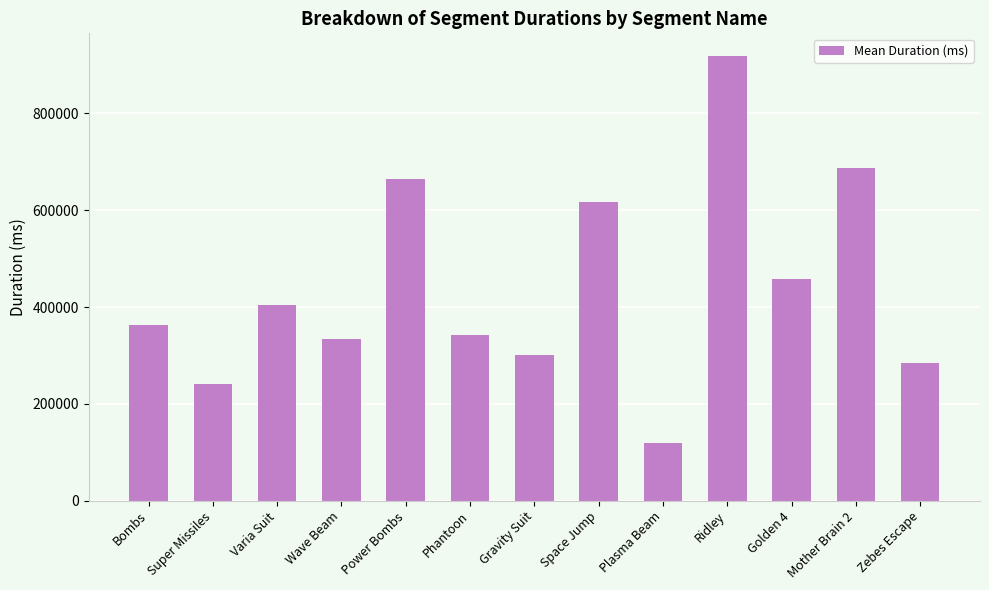

Between Mother Brain 2 and Power Bombs, which is larger?

Mother Brain 2